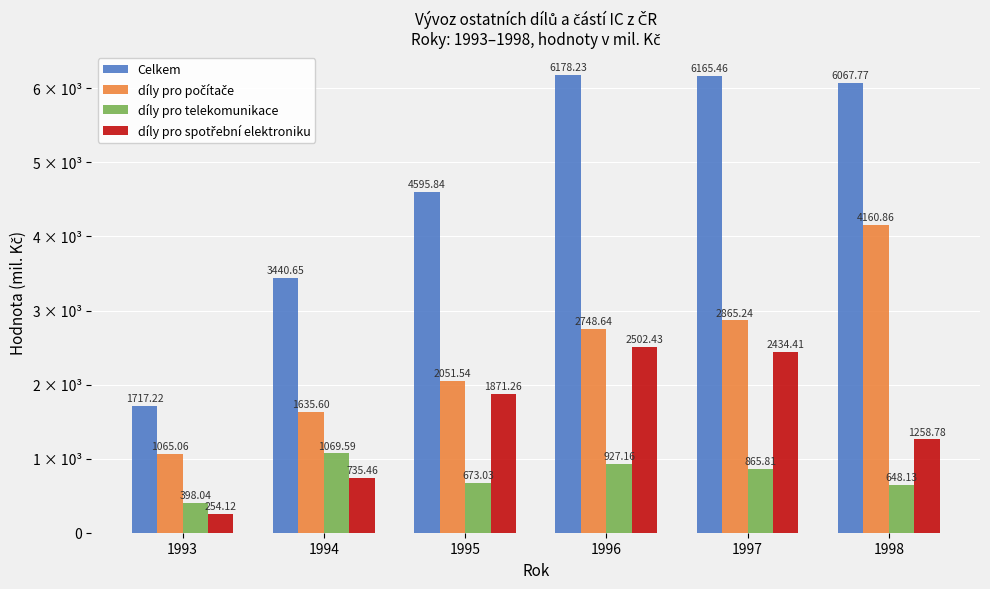

How many categories are shown in the chart?

6